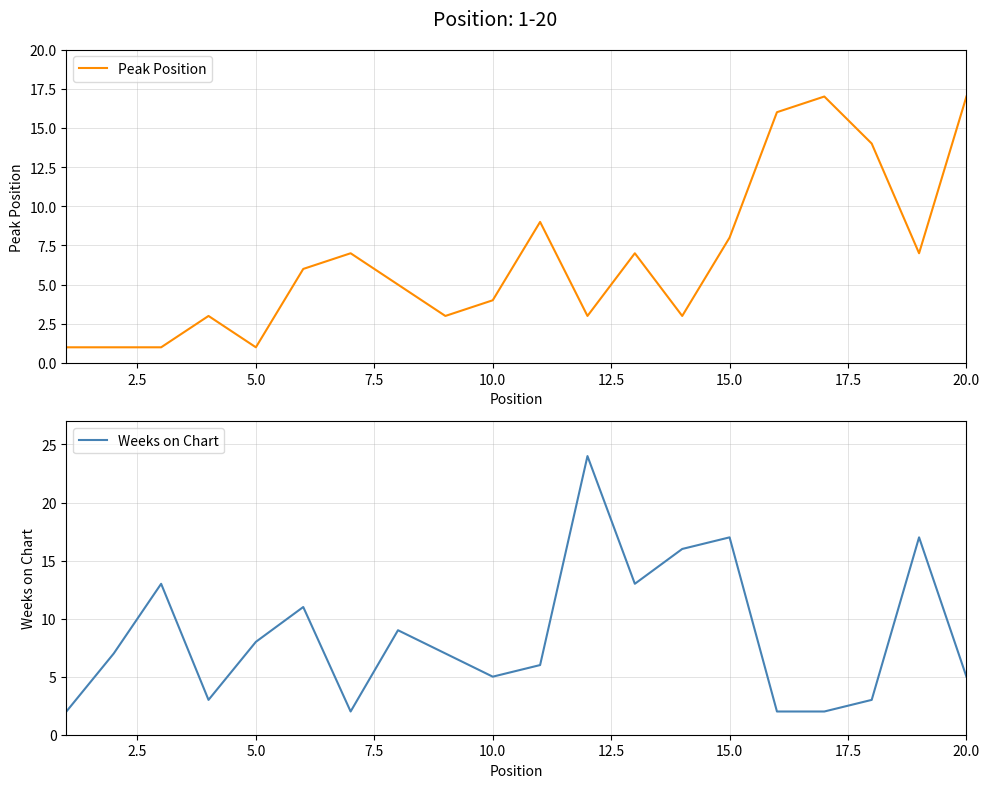

Which series ends up on top after the final intersection of Peak Position and Weeks on Chart?

Peak Position